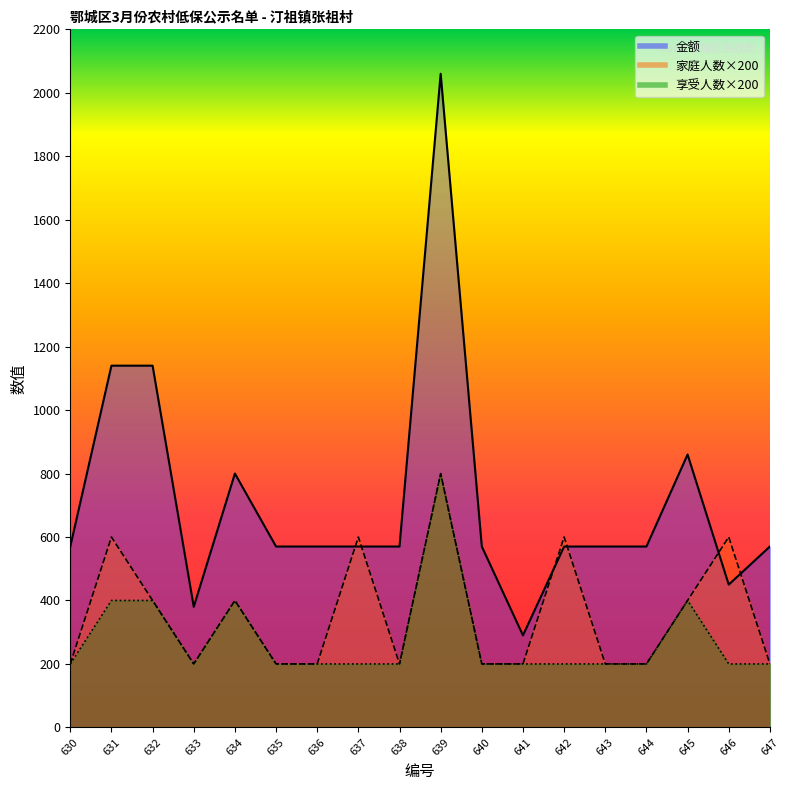

What are all the series names shown in the legend?

金额, 家庭人数, 享受人数